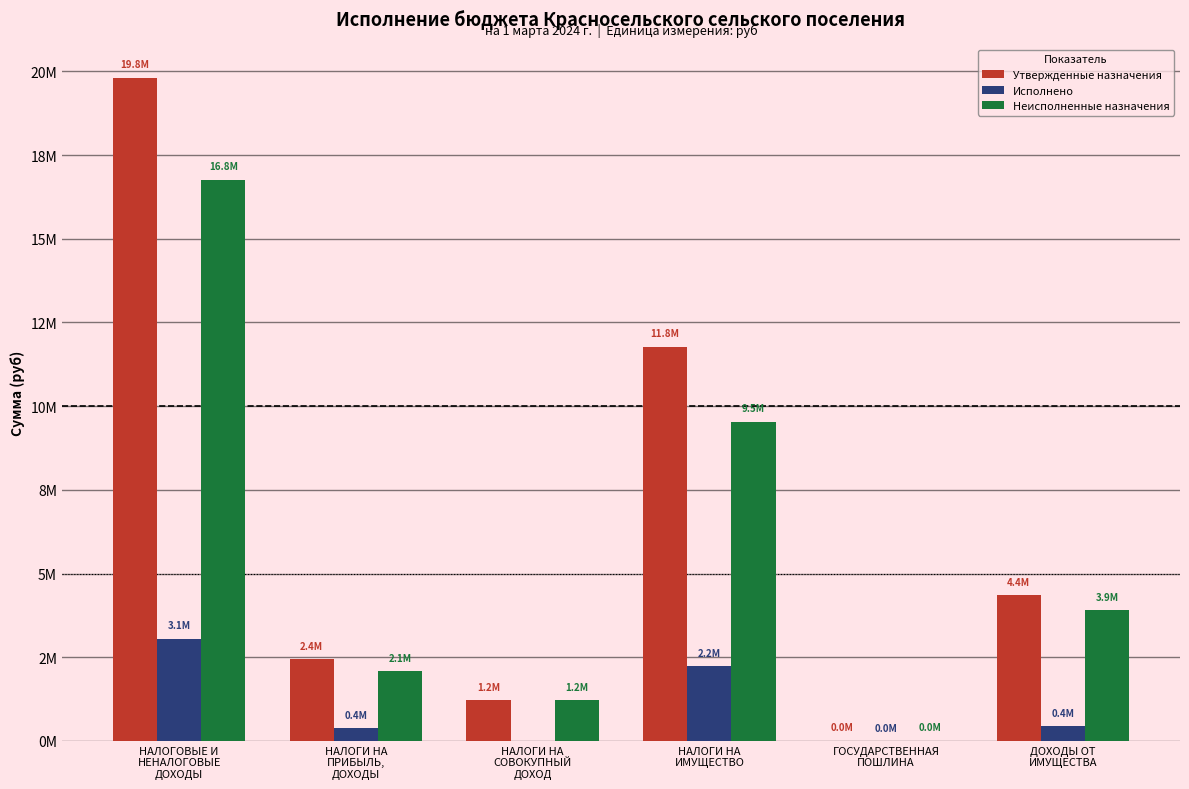

Which series has the largest total across all categories?

Утвержденные назначения